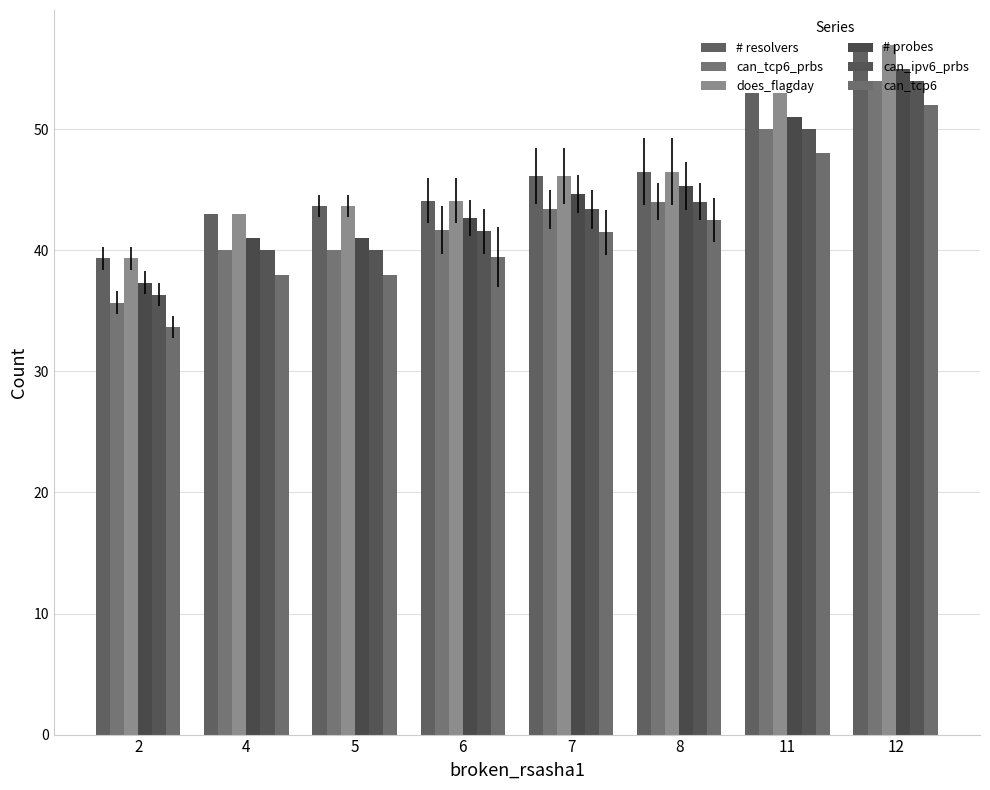

What is the spread (max minus min) of values at 2?

5.7